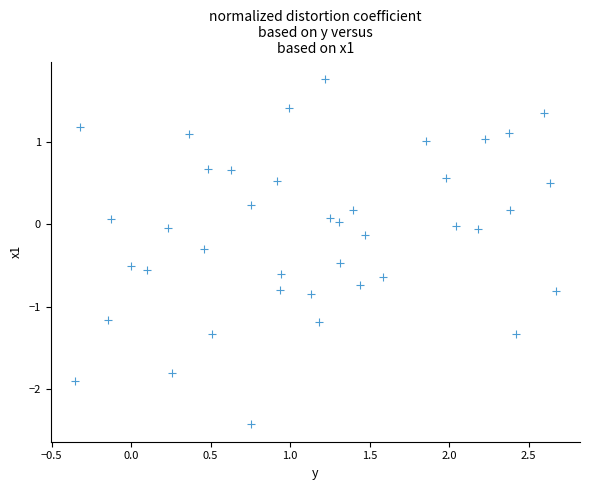

What is the range of X values (max minus min)?

3.0